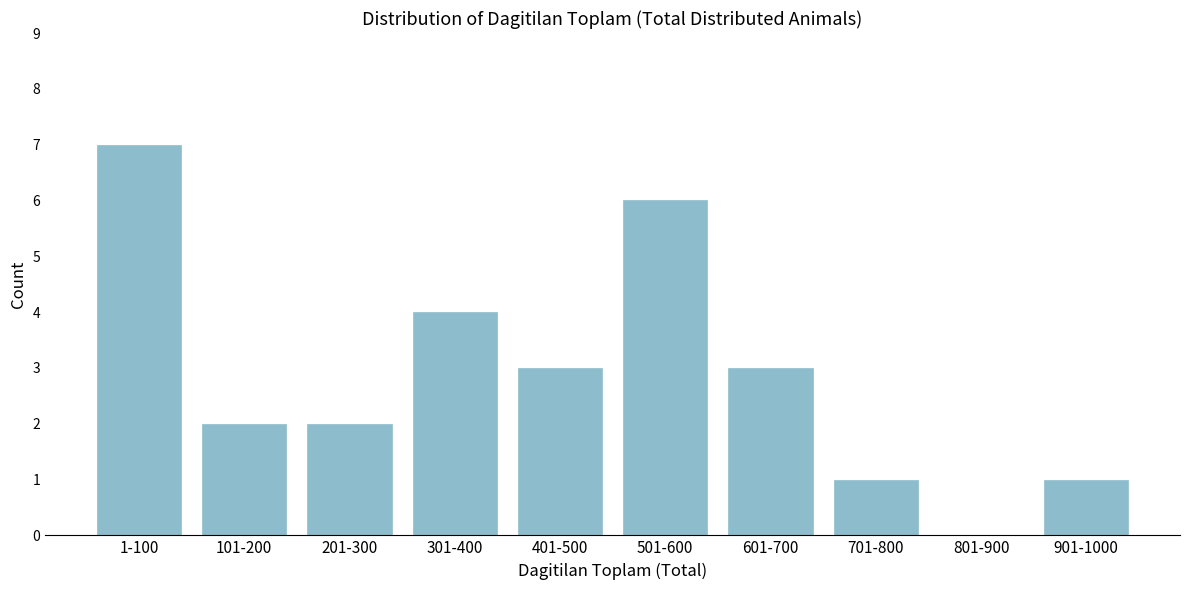

Reading left to right, transcribe all the data shown in this chart.

1-100=7	101-200=2	201-300=2	301-400=4	401-500=3	501-600=6	601-700=3	701-800=1	801-900=0	901-1000=1